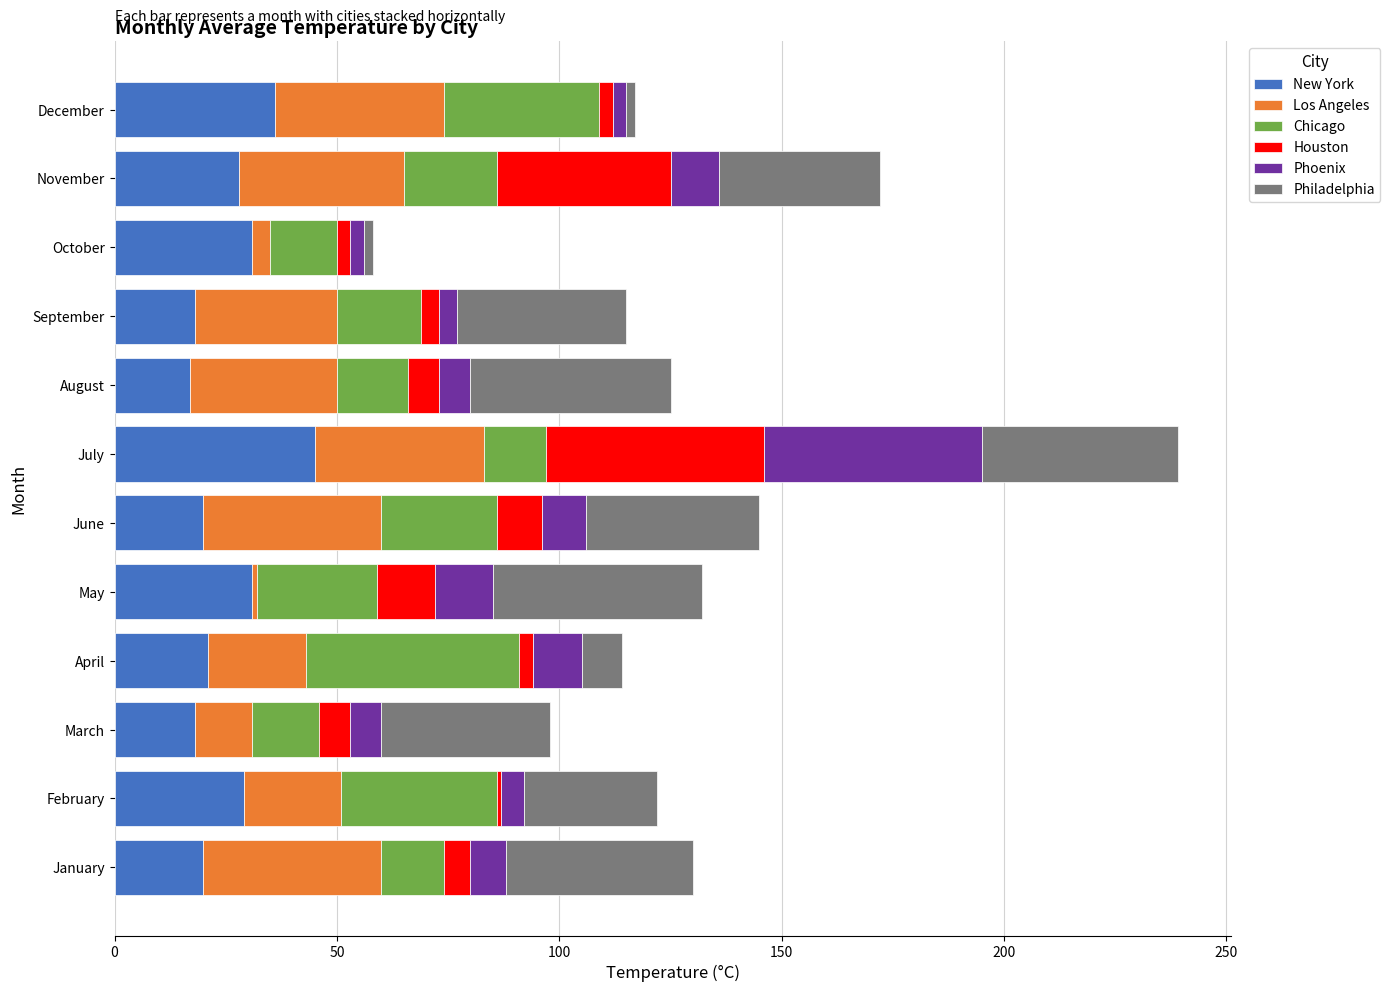

What is the minimum value for New York?

17